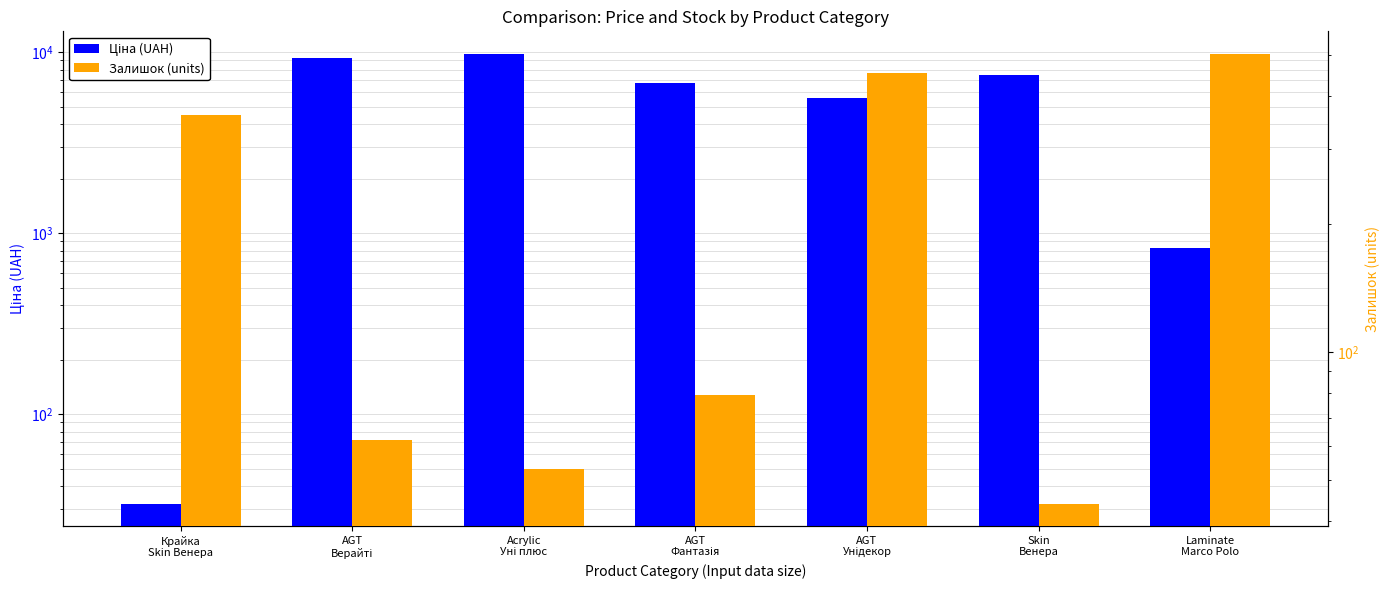

Is it true that Ціна (UAH) equals 11139.3 at AGT
Фантазія?

False